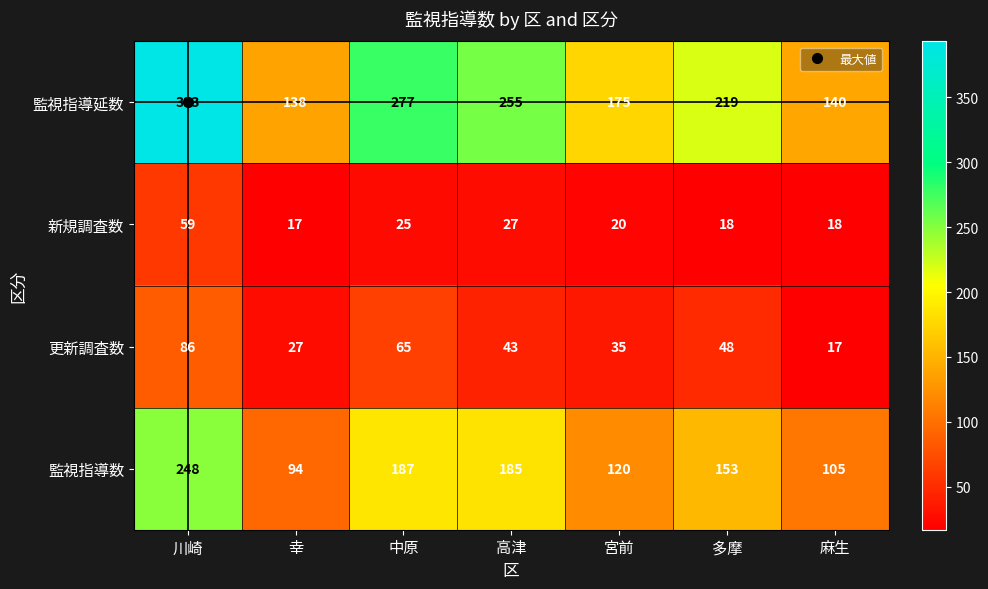

What is the approximate value of 新規調査数 at 麻生, to the nearest 10?

20